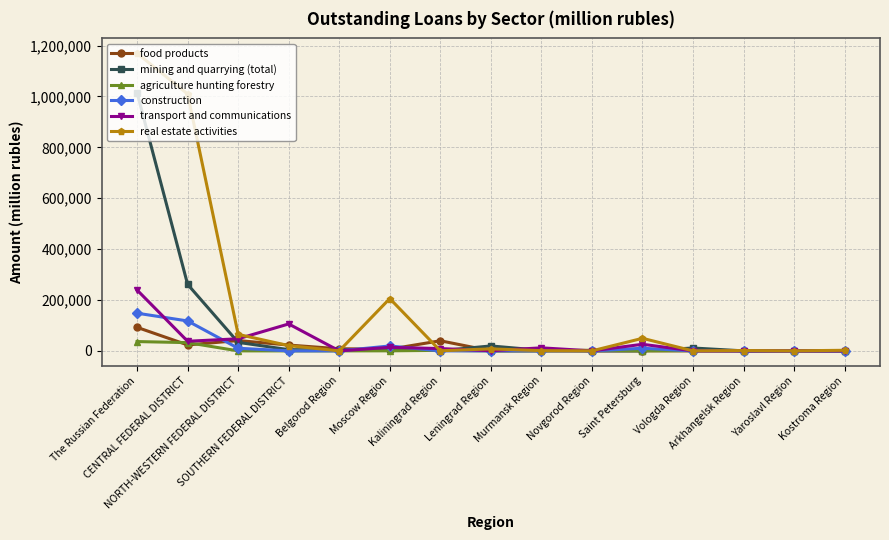

What is the average value of the agriculture hunting forestry series?

4973